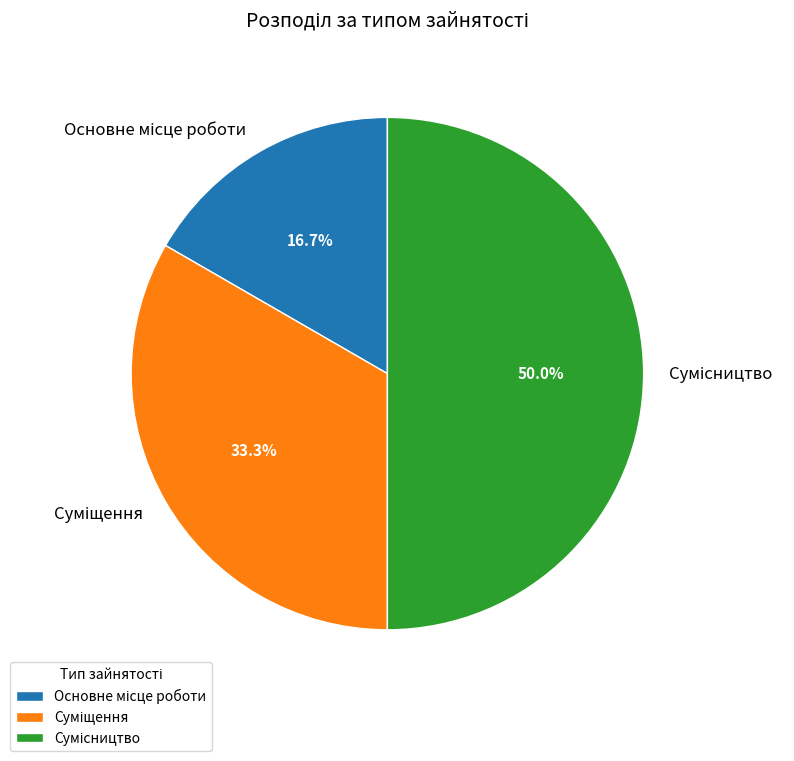

Count the number of slices in the pie.

3